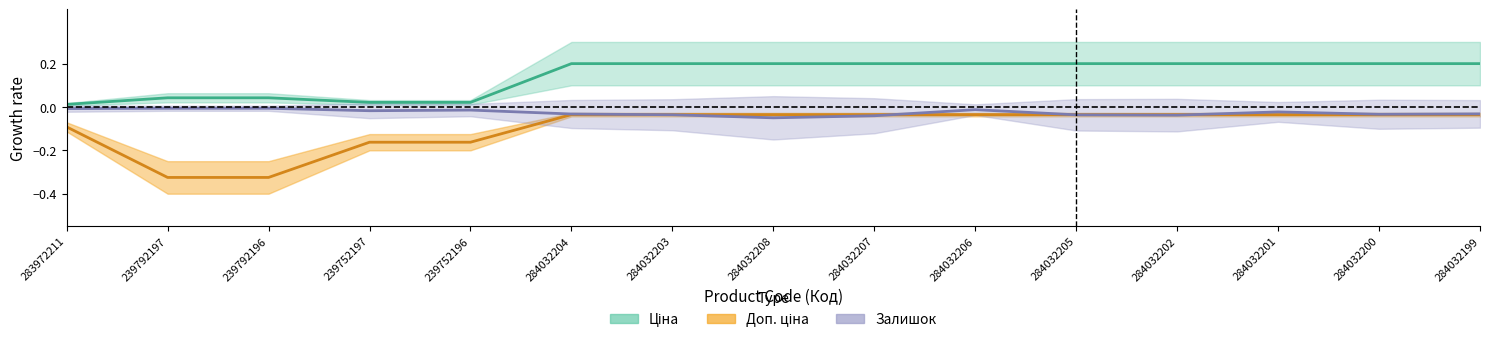

Rank the series at 284032206 from highest to lowest value.

Ціна, Залишок, Доп. ціна